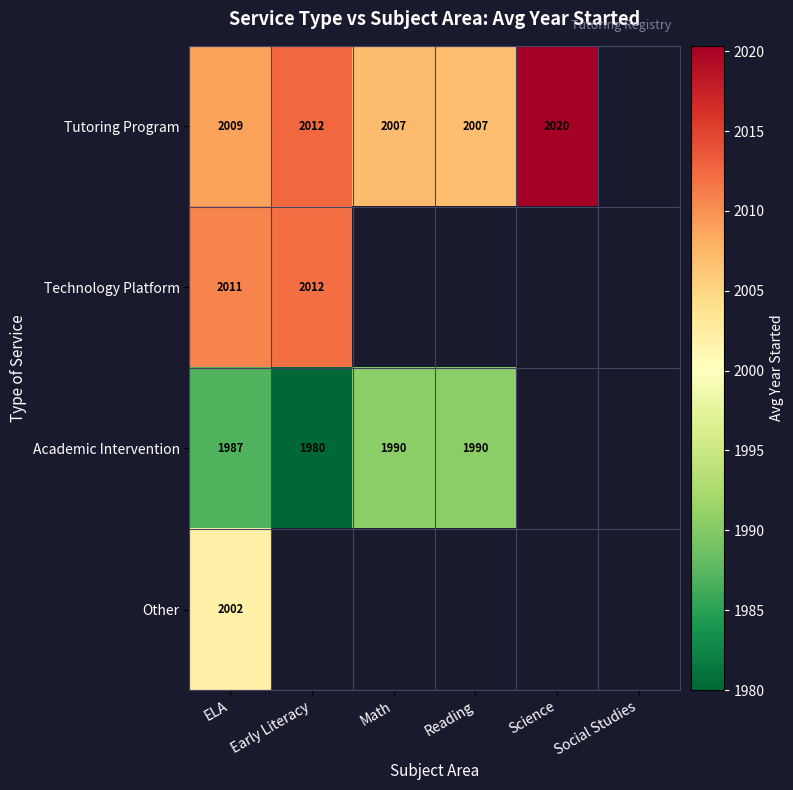

What is the spread (max minus min) of values at Reading?

16.4